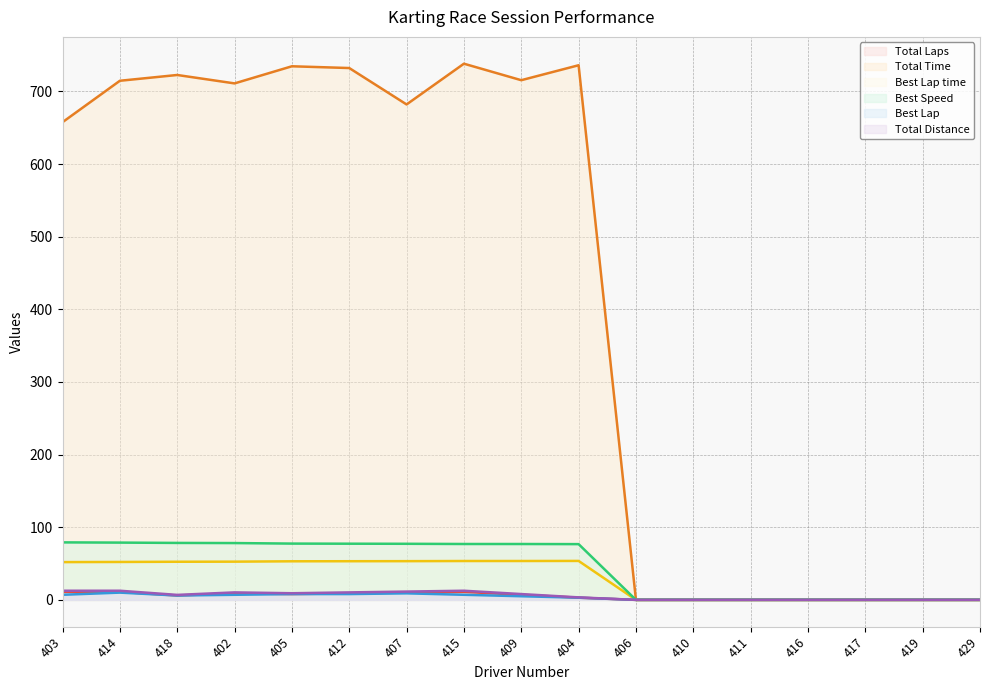

What position from the left is 409?

9